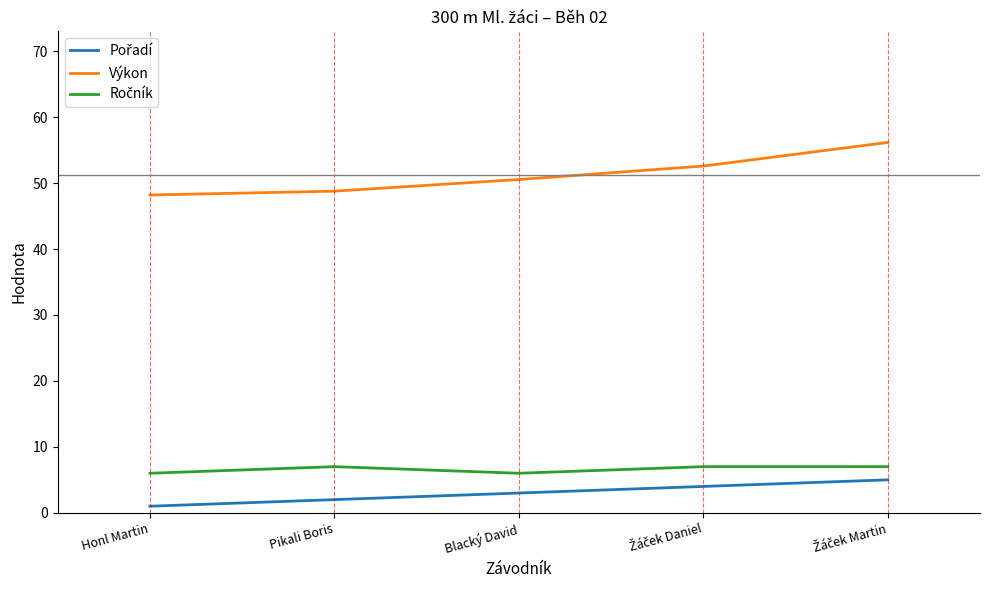

What is the difference between the maximum and minimum values in the Výkon series?

8.0